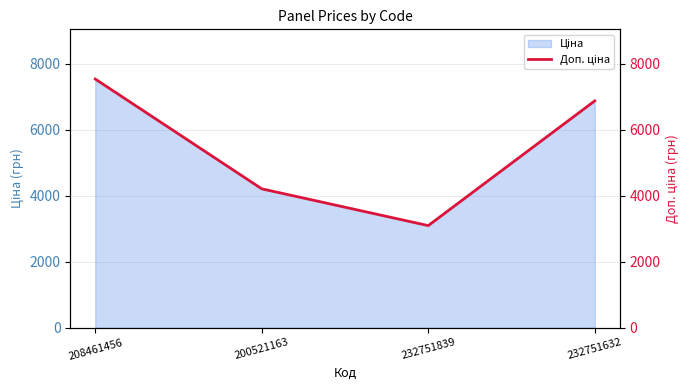

At which label does the data first exceed 6869?

208461456